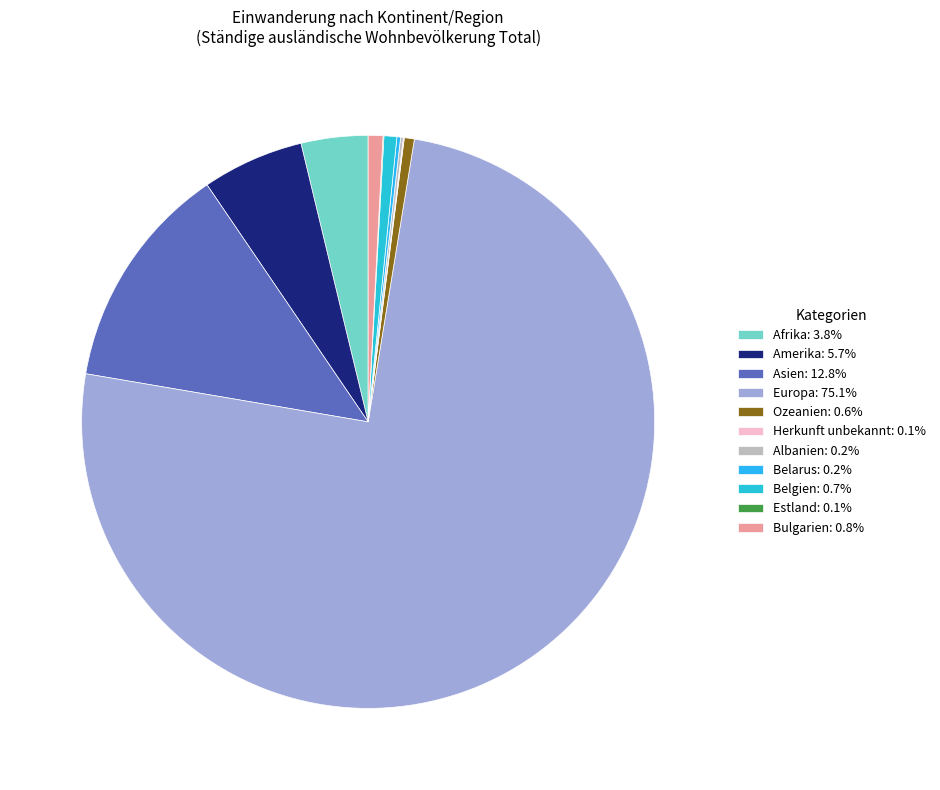

True or false: Ozeanien accounts for 7% of the total.

False